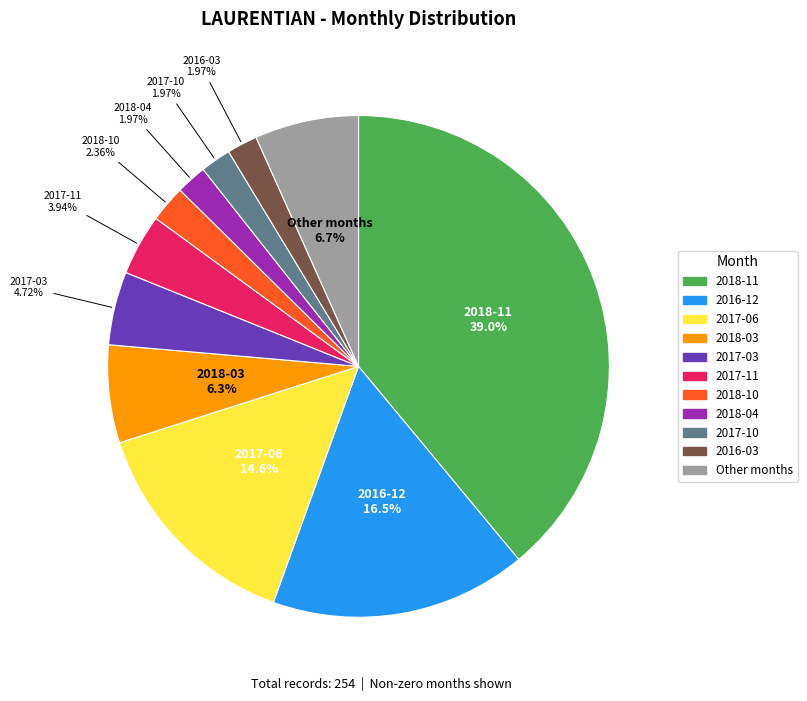

Does any single category account for the majority?

No